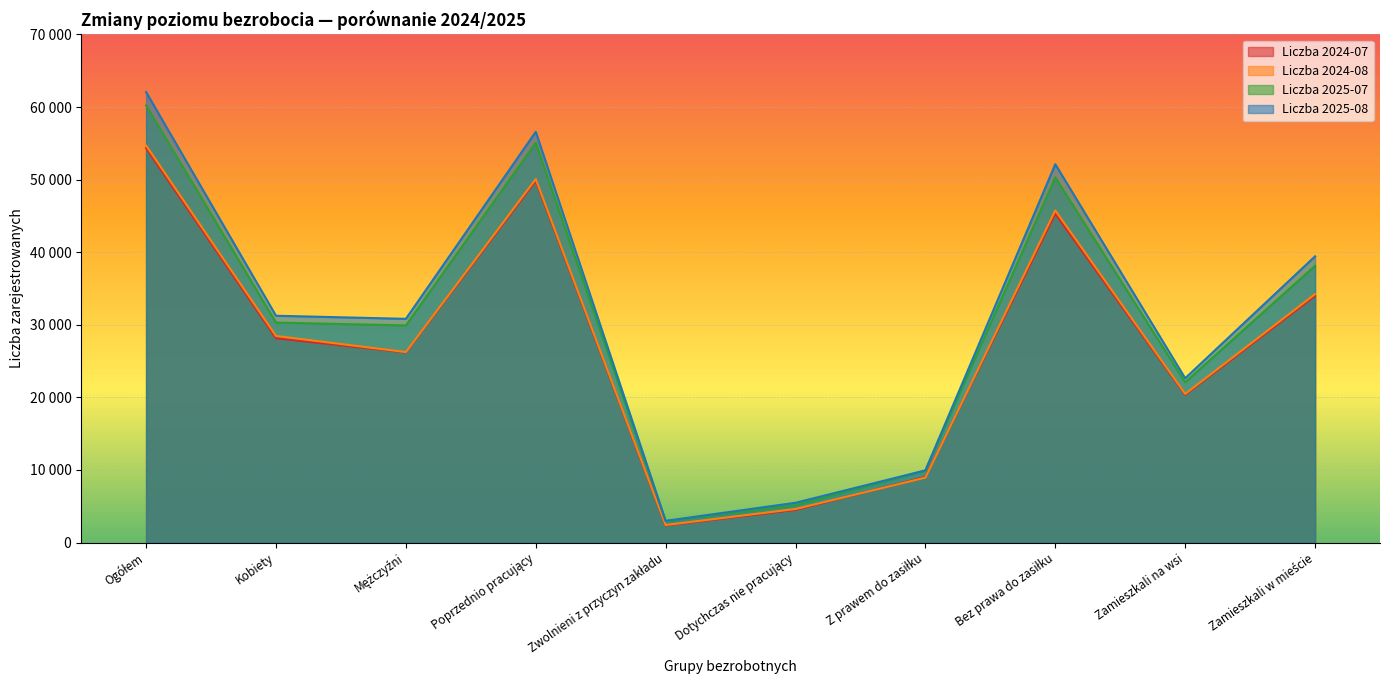

What is the label of the 10th point from the left?

Zamieszkali w mieście